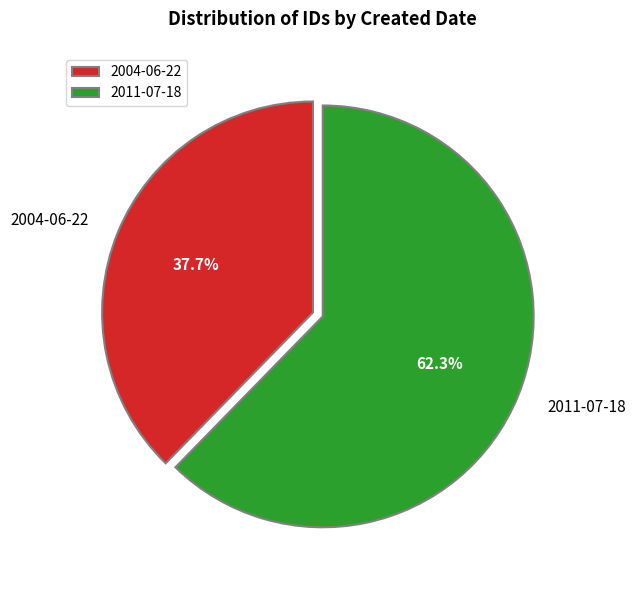

To the nearest percent, what percentage of the pie is 2011-07-18?

62%